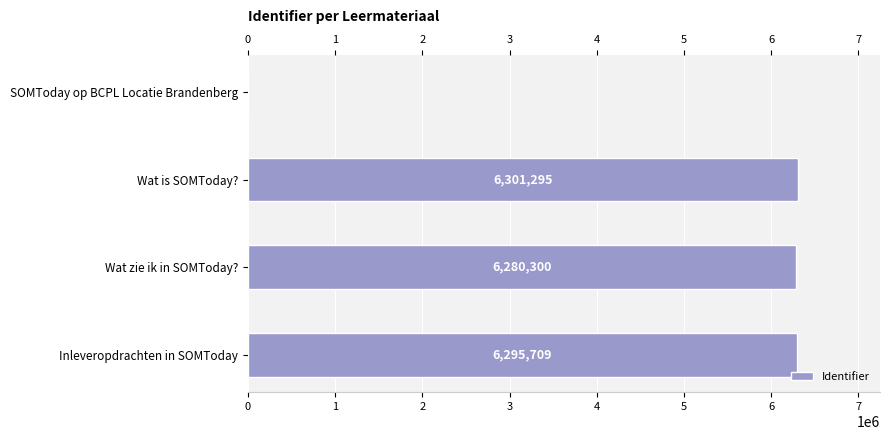

What is the sum of all values?

18877304